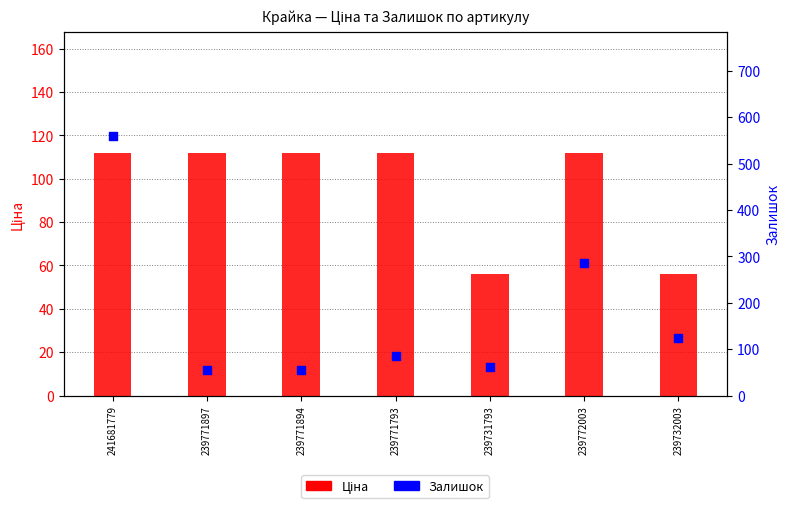

What is the total value across all series at 239731793?

116.8